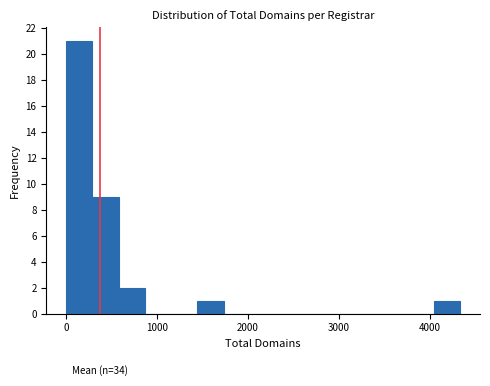

Read against the x-axis, roughly where is the centre of the tallest bar?

100